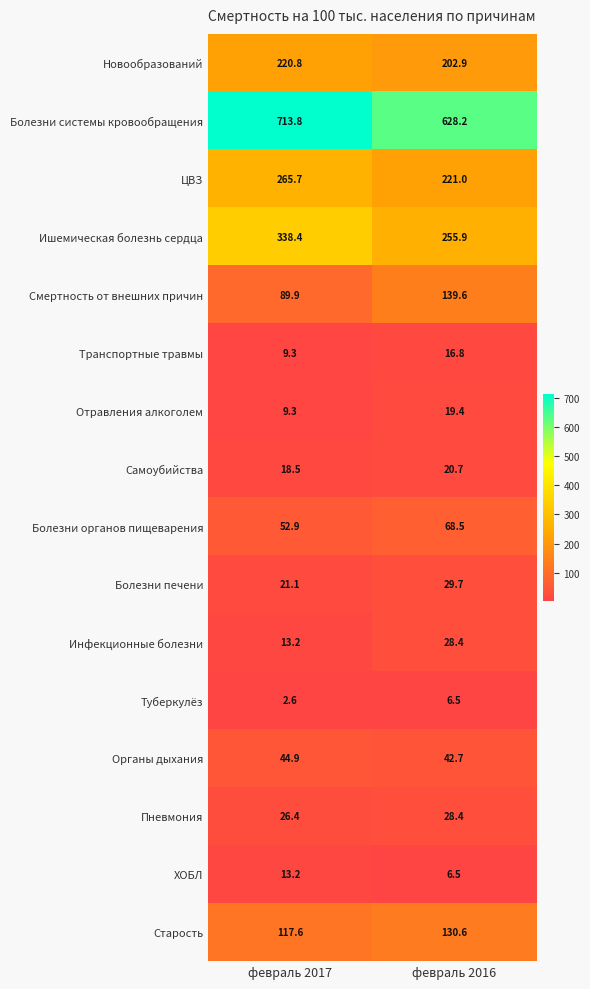

Is it true that Отравления алкоголем equals 9.3 at февраль 2017?

True